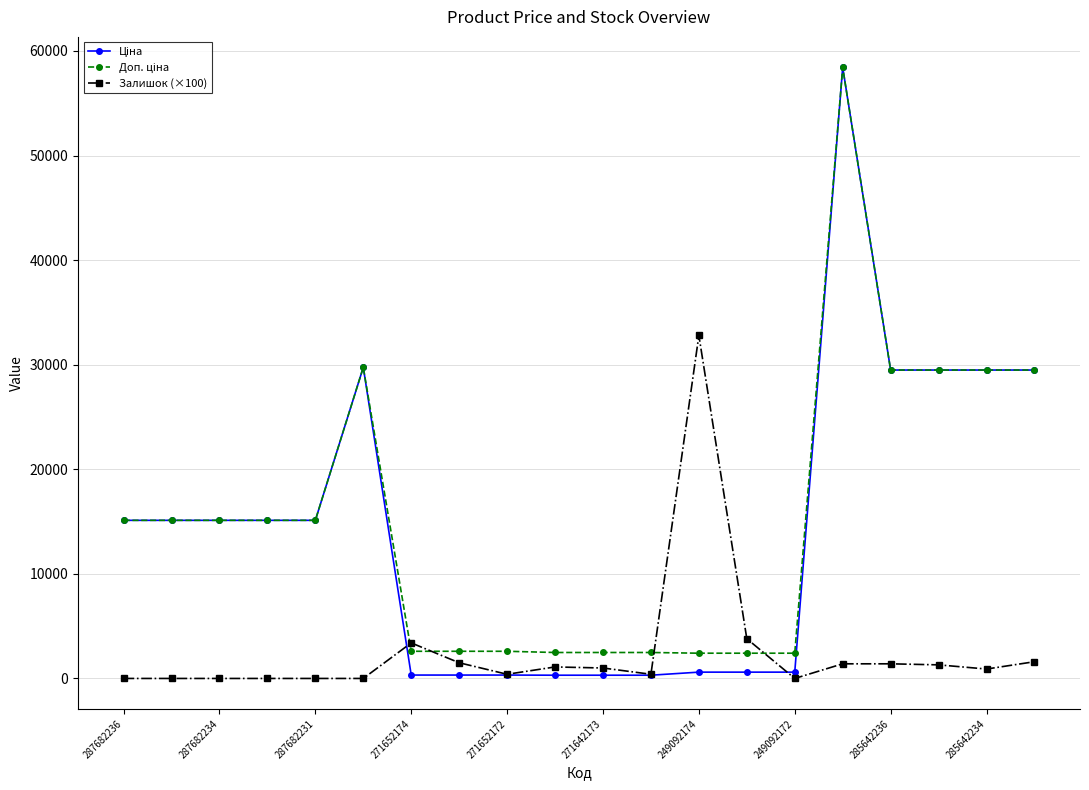

True or false: Залишок (×100) has more than 1 interior local peaks.

True